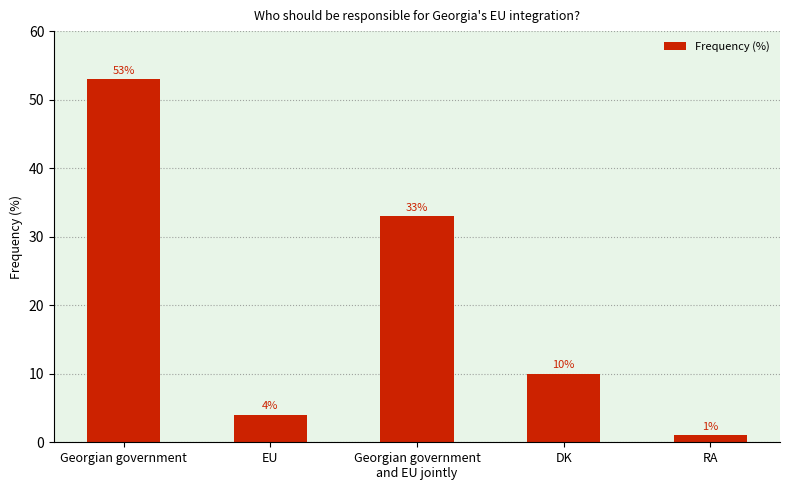

Which label corresponds to the smallest value in the chart?

RA